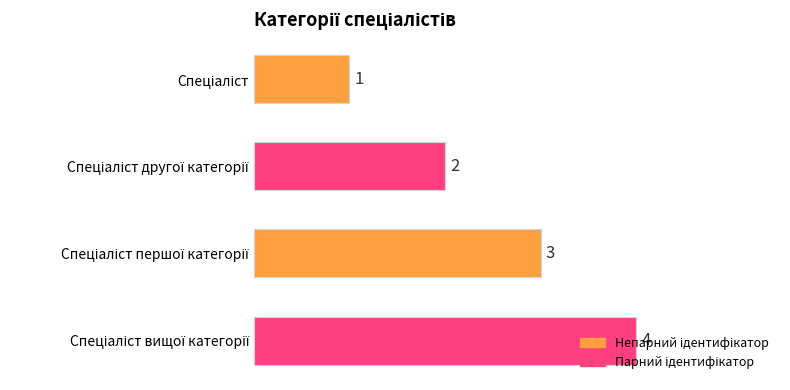

What is the minimum value shown in the chart?

1